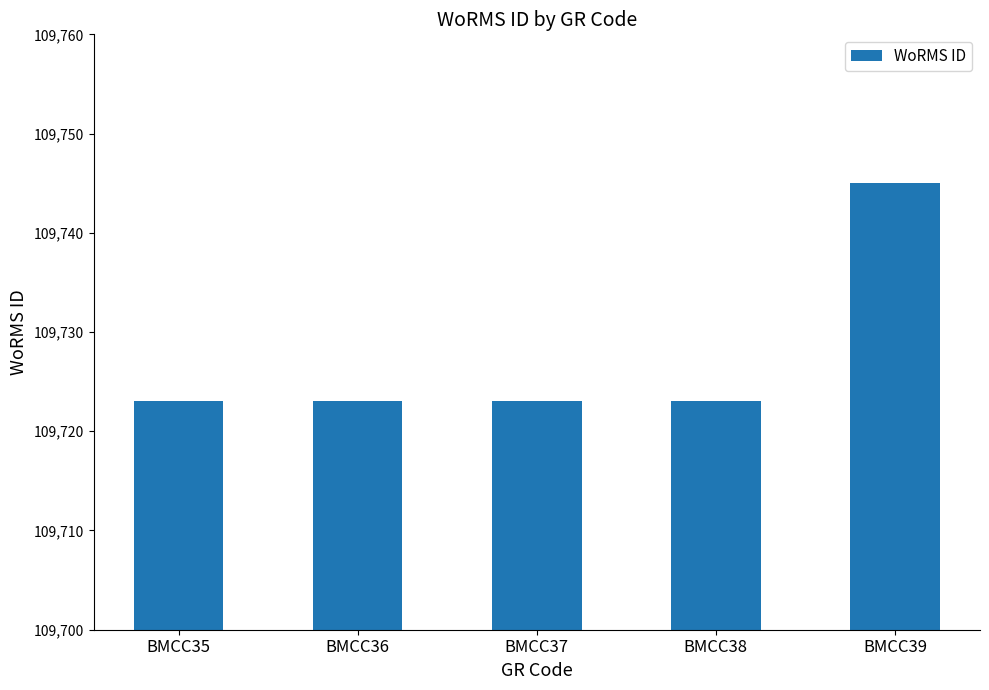

Which label corresponds to the largest value in the chart?

BMCC39